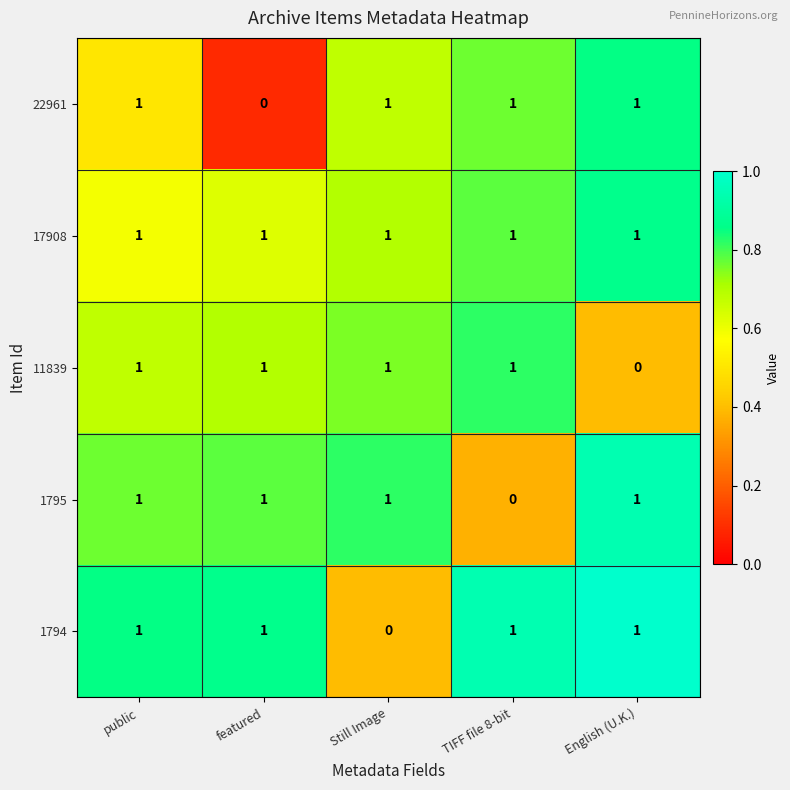

Where is 11839 nearest to the value 0?

English (U.K.)